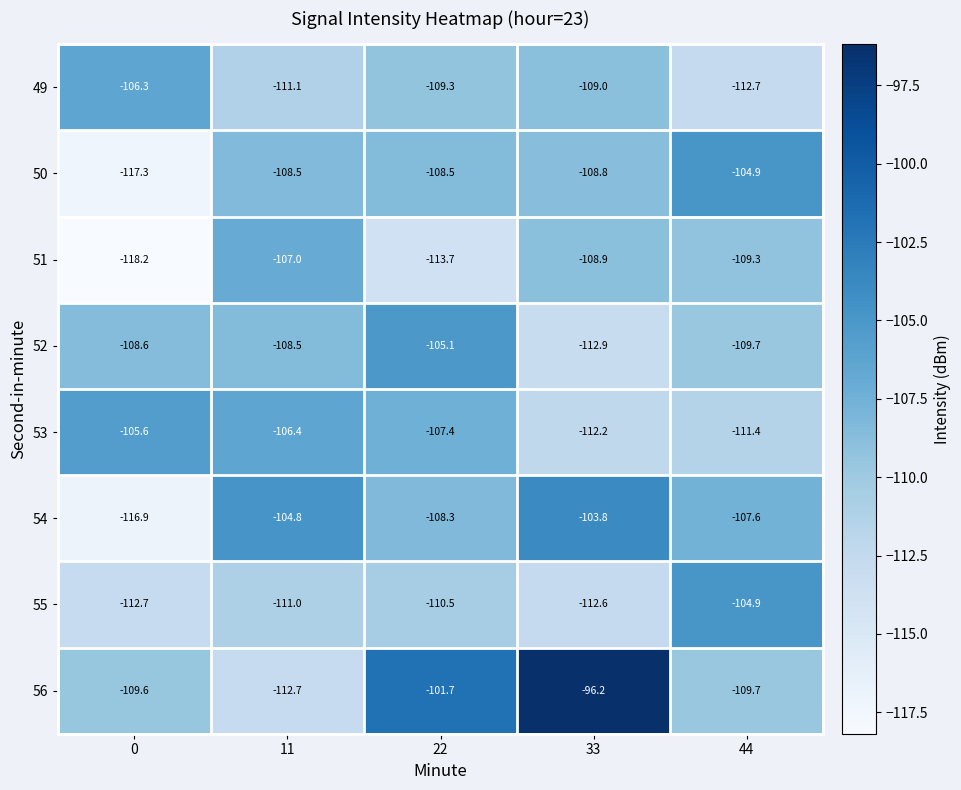

Which series changed the most between 0 and 44?

50